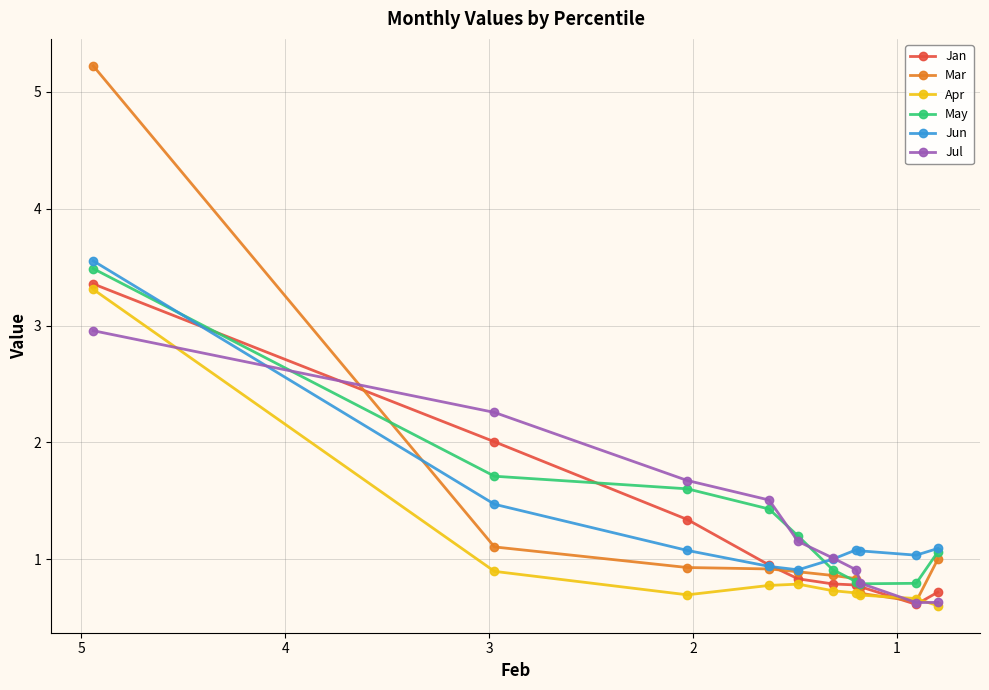

Which series ends up on top after the final intersection of Jan and Jun?

Jun